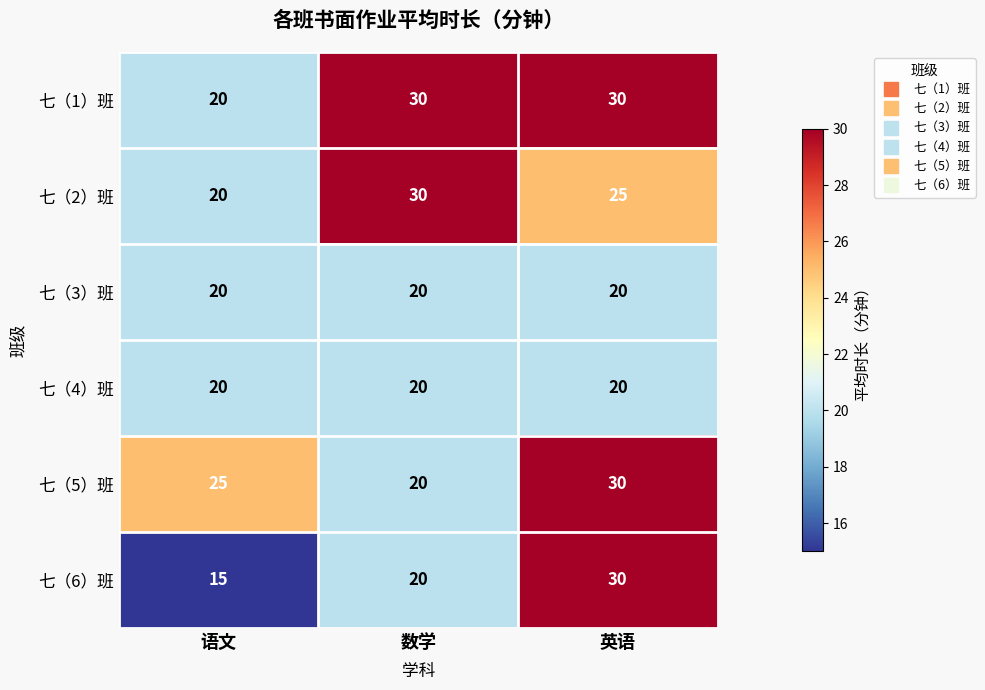

Where is 七（2）班 nearest to the value 25?

英语